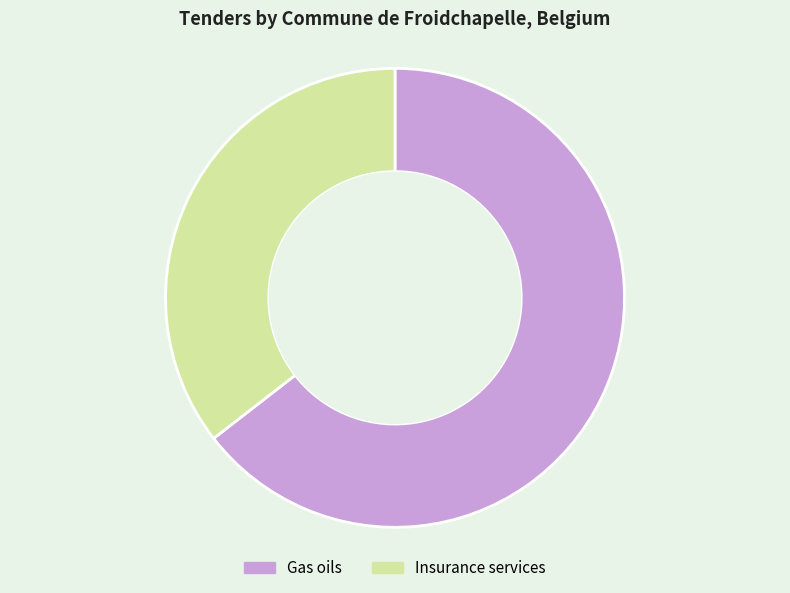

Combined, do Insurance services and Gas oils account for over 50%?

Yes